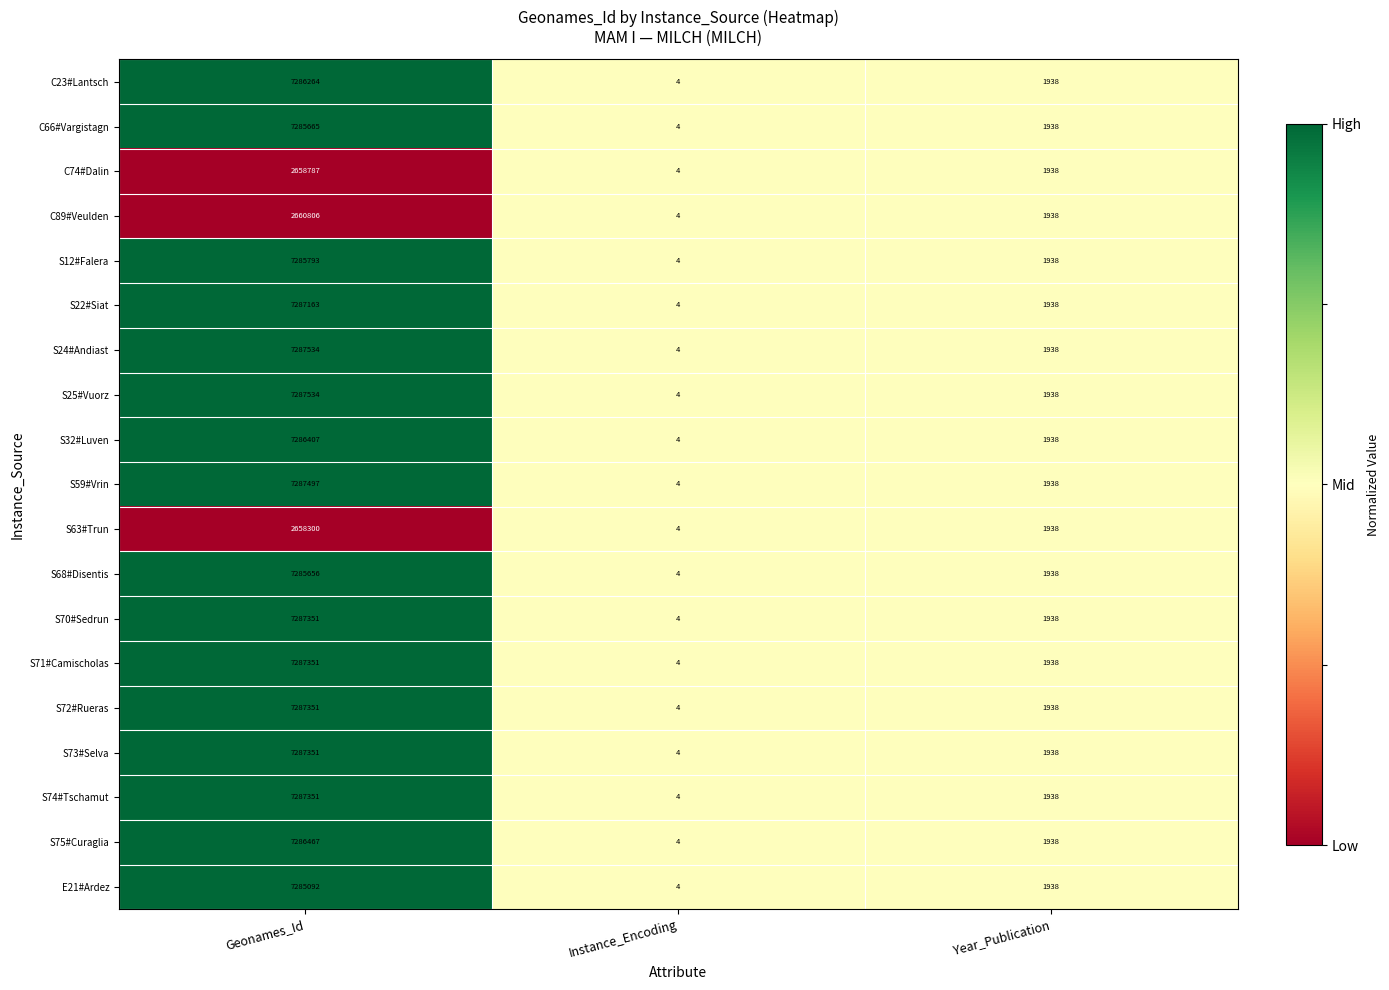

The S63#Trun series shows 2 at Instance_Encoding. True or false?

False